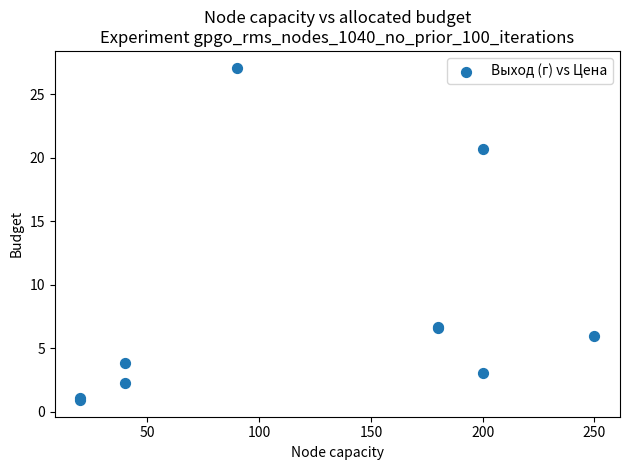

What Y value in the scatter plot is closest to 14?

20.7